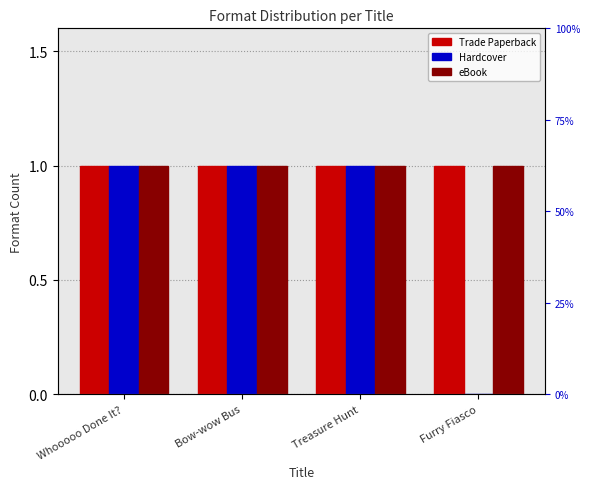

Does the chart contain any negative values?

No